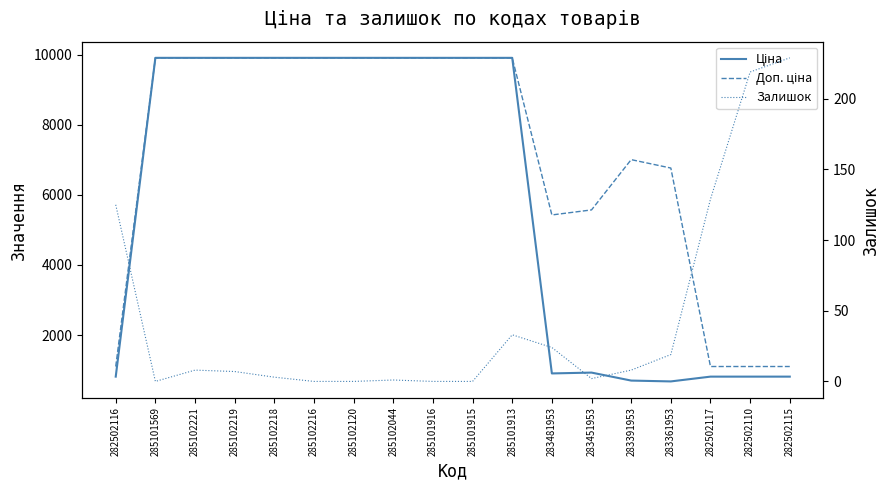

How many distinct data groups are displayed?

3